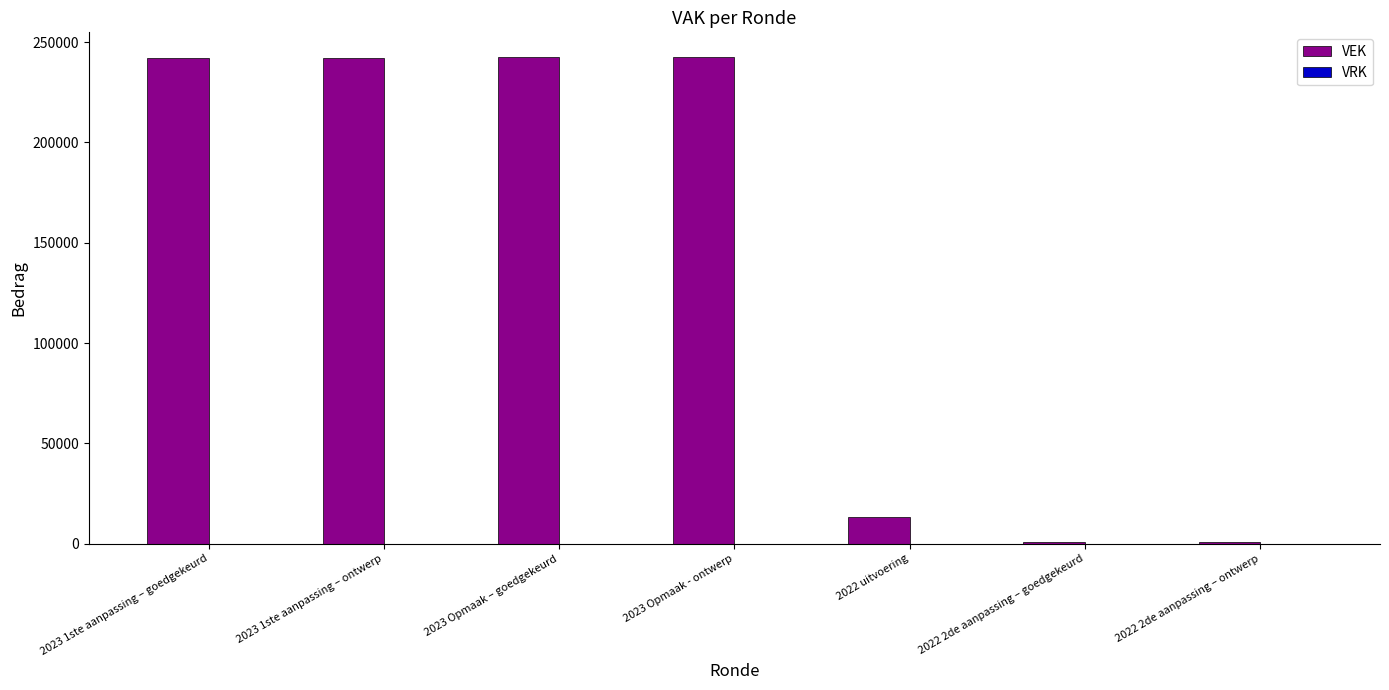

What is the ratio of the value at 2023 Opmaak - ontwerp to the value at 2022 uitvoering?

18.0